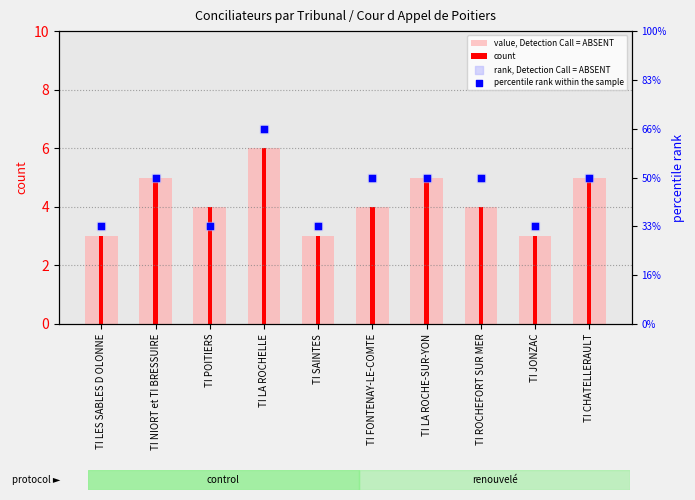

Which series has the largest total across all categories?

value, Detection Call = ABSENT